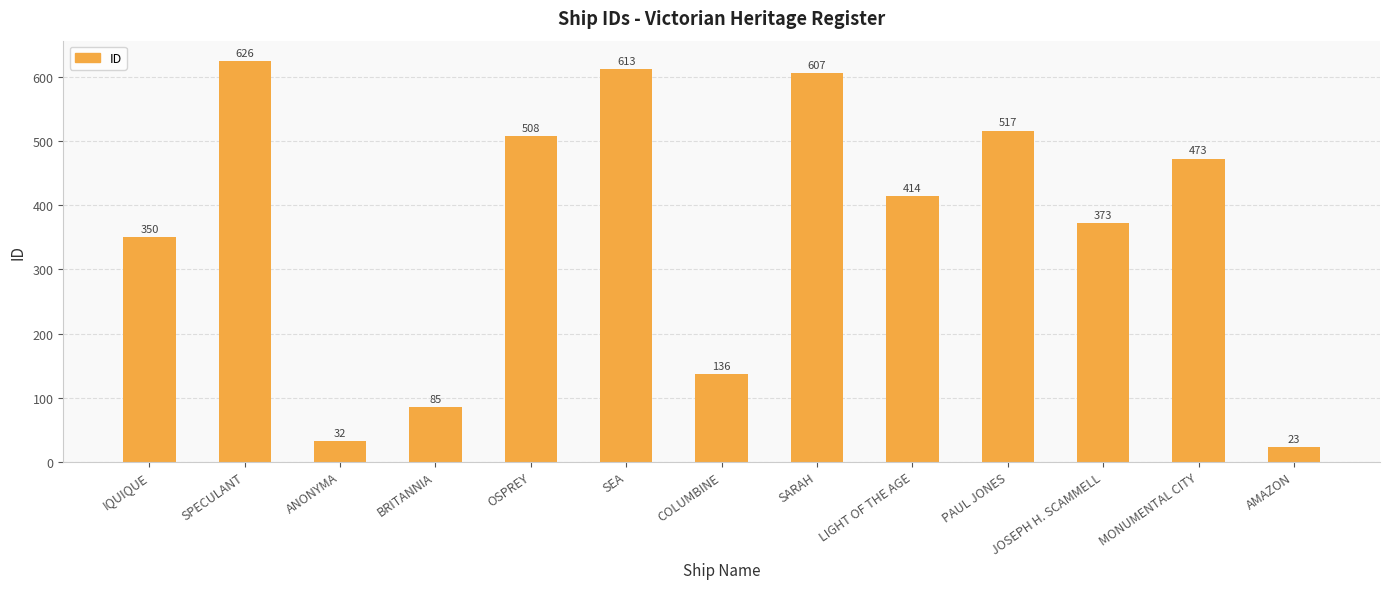

True or false: the data shows 626 at SPECULANT.

True